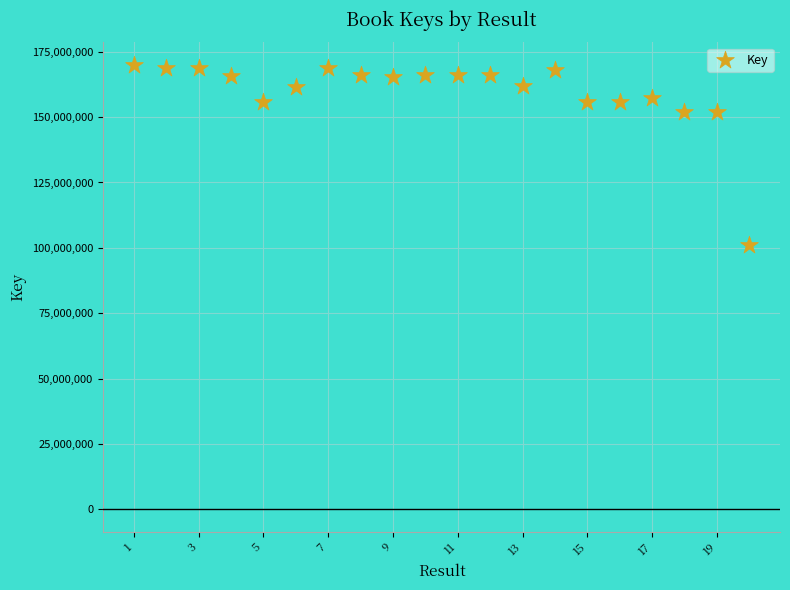

What is the range of Y values (max minus min)?

69183071